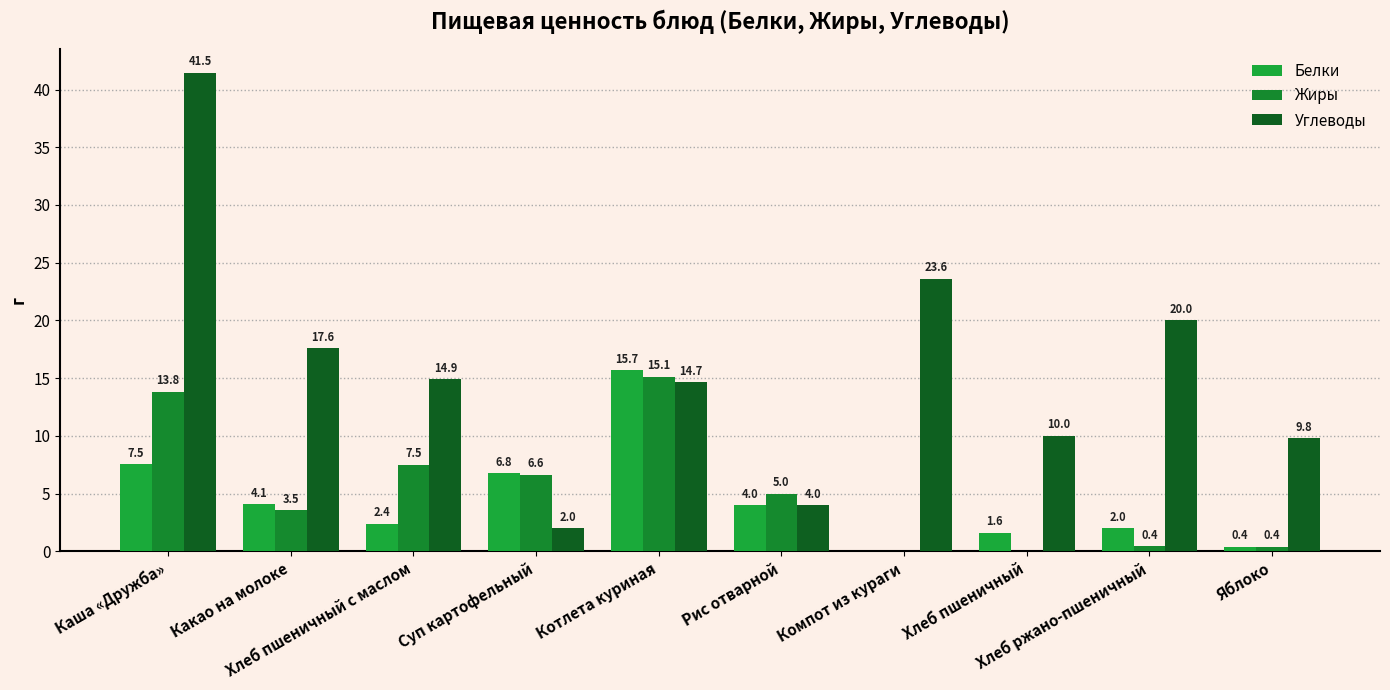

At which category does the chart reach its peak across all series?

Каша «Дружба»